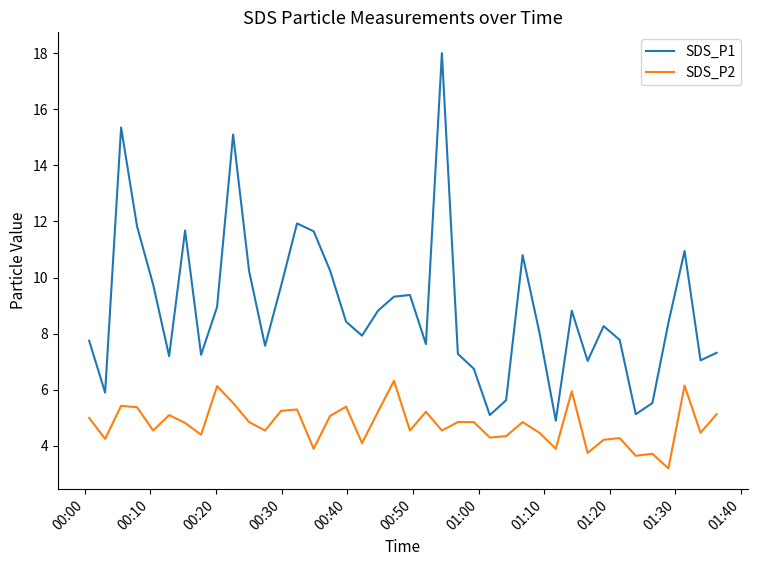

In SDS_P1, how many points are higher than both neighbors (excluding endpoints)?

10